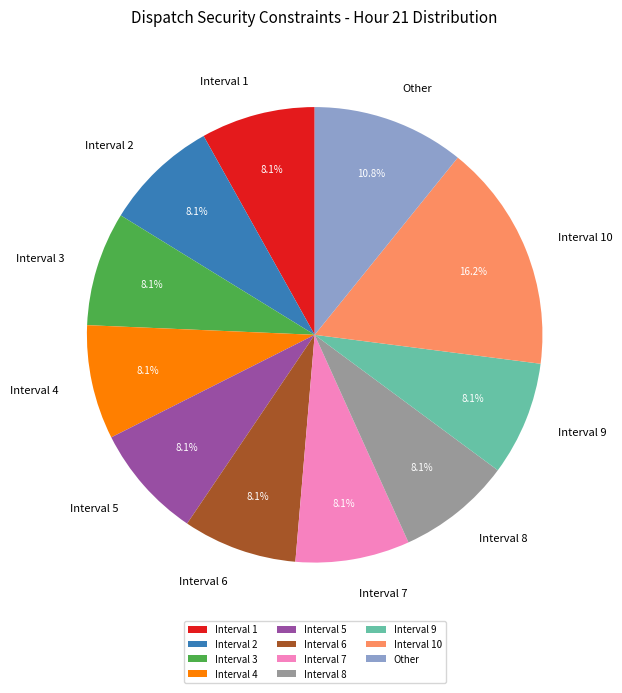

How much of the chart is everything except Interval 2?

91.9%